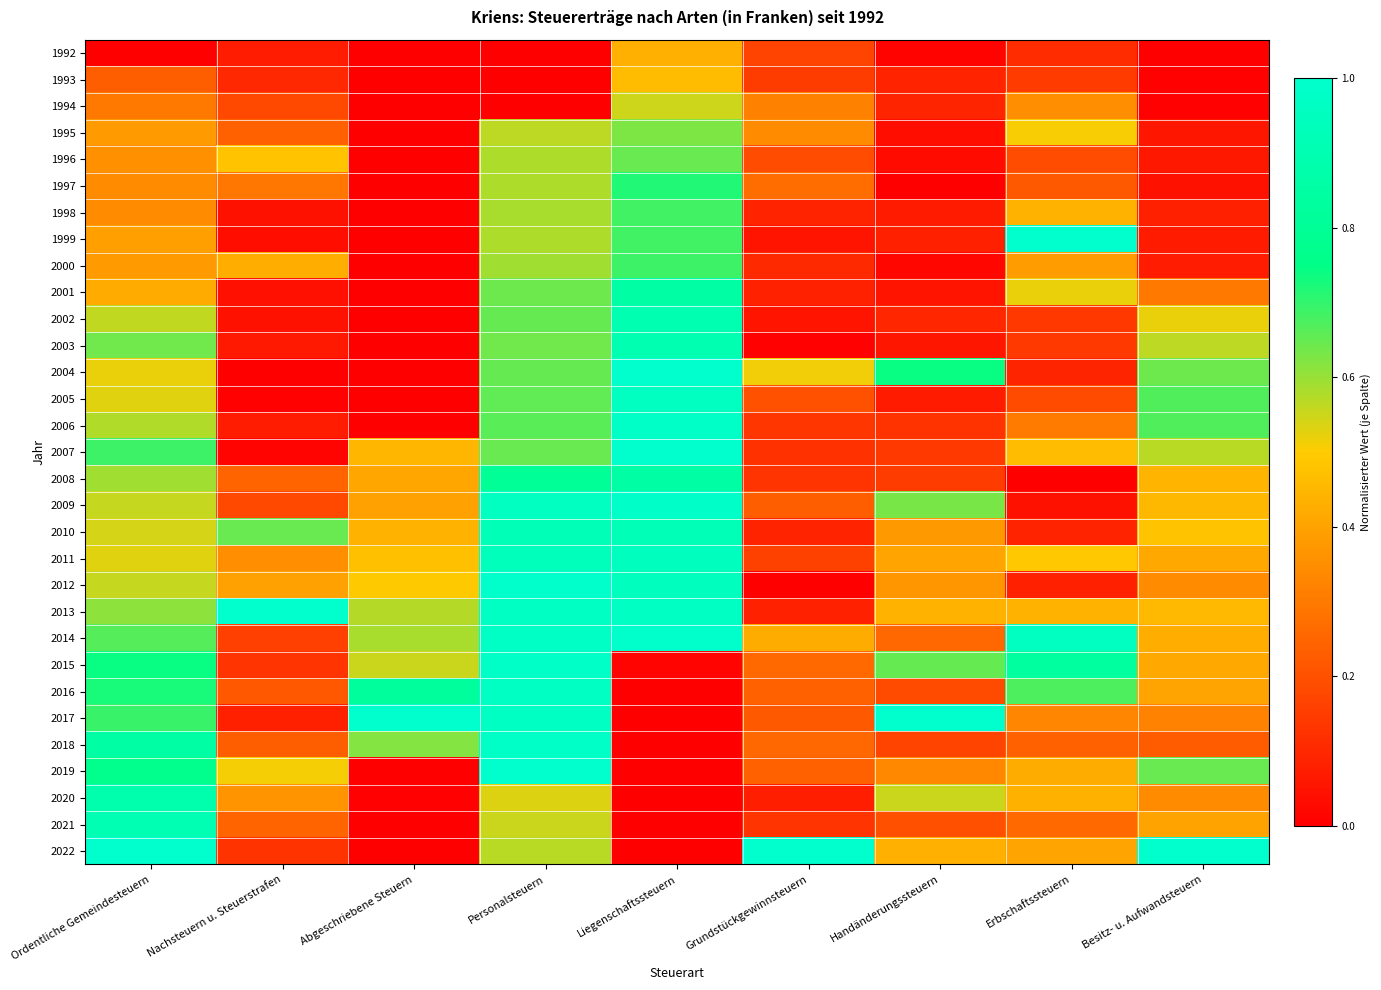

Reading right to left, extract all data points from this chart.

1992: Besitz- u. Aufwandsteuern=0.0	Erbschaftssteuern=0.1	Handänderungssteuern=0.0	Grundstückgewinnsteuern=0.2	Liegenschaftssteuern=0.4	Personalsteuern=0.0	Abgeschriebene Steuern=0.0	Nachsteuern u. Steuerstrafen=0.1	Ordentliche Gemeindesteuern=0.0
1993: Besitz- u. Aufwandsteuern=0.0	Erbschaftssteuern=0.1	Handänderungssteuern=0.1	Grundstückgewinnsteuern=0.2	Liegenschaftssteuern=0.5	Personalsteuern=0.0	Abgeschriebene Steuern=0.0	Nachsteuern u. Steuerstrafen=0.1	Ordentliche Gemeindesteuern=0.2
1994: Besitz- u. Aufwandsteuern=0.0	Erbschaftssteuern=0.4	Handänderungssteuern=0.1	Grundstückgewinnsteuern=0.3	Liegenschaftssteuern=0.5	Personalsteuern=0.0	Abgeschriebene Steuern=0.0	Nachsteuern u. Steuerstrafen=0.2	Ordentliche Gemeindesteuern=0.3
1995: Besitz- u. Aufwandsteuern=0.1	Erbschaftssteuern=0.5	Handänderungssteuern=0.0	Grundstückgewinnsteuern=0.3	Liegenschaftssteuern=0.6	Personalsteuern=0.6	Abgeschriebene Steuern=0.0	Nachsteuern u. Steuerstrafen=0.2	Ordentliche Gemeindesteuern=0.4
1996: Besitz- u. Aufwandsteuern=0.1	Erbschaftssteuern=0.2	Handänderungssteuern=0.0	Grundstückgewinnsteuern=0.2	Liegenschaftssteuern=0.6	Personalsteuern=0.6	Abgeschriebene Steuern=0.0	Nachsteuern u. Steuerstrafen=0.5	Ordentliche Gemeindesteuern=0.4
1997: Besitz- u. Aufwandsteuern=0.0	Erbschaftssteuern=0.2	Handänderungssteuern=0.0	Grundstückgewinnsteuern=0.3	Liegenschaftssteuern=0.7	Personalsteuern=0.6	Abgeschriebene Steuern=0.0	Nachsteuern u. Steuerstrafen=0.3	Ordentliche Gemeindesteuern=0.3
1998: Besitz- u. Aufwandsteuern=0.1	Erbschaftssteuern=0.4	Handänderungssteuern=0.1	Grundstückgewinnsteuern=0.1	Liegenschaftssteuern=0.7	Personalsteuern=0.6	Abgeschriebene Steuern=0.0	Nachsteuern u. Steuerstrafen=0.0	Ordentliche Gemeindesteuern=0.3
1999: Besitz- u. Aufwandsteuern=0.1	Erbschaftssteuern=1.0	Handänderungssteuern=0.1	Grundstückgewinnsteuern=0.1	Liegenschaftssteuern=0.7	Personalsteuern=0.6	Abgeschriebene Steuern=0.0	Nachsteuern u. Steuerstrafen=0.0	Ordentliche Gemeindesteuern=0.4
2000: Besitz- u. Aufwandsteuern=0.1	Erbschaftssteuern=0.4	Handänderungssteuern=0.0	Grundstückgewinnsteuern=0.1	Liegenschaftssteuern=0.7	Personalsteuern=0.6	Abgeschriebene Steuern=0.0	Nachsteuern u. Steuerstrafen=0.4	Ordentliche Gemeindesteuern=0.4
2001: Besitz- u. Aufwandsteuern=0.3	Erbschaftssteuern=0.5	Handänderungssteuern=0.1	Grundstückgewinnsteuern=0.1	Liegenschaftssteuern=0.9	Personalsteuern=0.6	Abgeschriebene Steuern=0.0	Nachsteuern u. Steuerstrafen=0.0	Ordentliche Gemeindesteuern=0.4
2002: Besitz- u. Aufwandsteuern=0.5	Erbschaftssteuern=0.1	Handänderungssteuern=0.1	Grundstückgewinnsteuern=0.1	Liegenschaftssteuern=0.9	Personalsteuern=0.7	Abgeschriebene Steuern=0.0	Nachsteuern u. Steuerstrafen=0.0	Ordentliche Gemeindesteuern=0.6
2003: Besitz- u. Aufwandsteuern=0.6	Erbschaftssteuern=0.1	Handänderungssteuern=0.1	Grundstückgewinnsteuern=0.0	Liegenschaftssteuern=0.9	Personalsteuern=0.6	Abgeschriebene Steuern=0.0	Nachsteuern u. Steuerstrafen=0.1	Ordentliche Gemeindesteuern=0.6
2004: Besitz- u. Aufwandsteuern=0.6	Erbschaftssteuern=0.1	Handänderungssteuern=0.7	Grundstückgewinnsteuern=0.5	Liegenschaftssteuern=1.0	Personalsteuern=0.7	Abgeschriebene Steuern=0.0	Nachsteuern u. Steuerstrafen=0.0	Ordentliche Gemeindesteuern=0.5
2005: Besitz- u. Aufwandsteuern=0.7	Erbschaftssteuern=0.2	Handänderungssteuern=0.1	Grundstückgewinnsteuern=0.2	Liegenschaftssteuern=1.0	Personalsteuern=0.7	Abgeschriebene Steuern=0.0	Nachsteuern u. Steuerstrafen=0.0	Ordentliche Gemeindesteuern=0.5
2006: Besitz- u. Aufwandsteuern=0.7	Erbschaftssteuern=0.3	Handänderungssteuern=0.1	Grundstückgewinnsteuern=0.1	Liegenschaftssteuern=1.0	Personalsteuern=0.7	Abgeschriebene Steuern=0.0	Nachsteuern u. Steuerstrafen=0.1	Ordentliche Gemeindesteuern=0.6
2007: Besitz- u. Aufwandsteuern=0.6	Erbschaftssteuern=0.5	Handänderungssteuern=0.1	Grundstückgewinnsteuern=0.1	Liegenschaftssteuern=1.0	Personalsteuern=0.6	Abgeschriebene Steuern=0.4	Nachsteuern u. Steuerstrafen=0.0	Ordentliche Gemeindesteuern=0.7
2008: Besitz- u. Aufwandsteuern=0.4	Erbschaftssteuern=0.0	Handänderungssteuern=0.1	Grundstückgewinnsteuern=0.1	Liegenschaftssteuern=0.9	Personalsteuern=0.8	Abgeschriebene Steuern=0.4	Nachsteuern u. Steuerstrafen=0.2	Ordentliche Gemeindesteuern=0.6
2009: Besitz- u. Aufwandsteuern=0.4	Erbschaftssteuern=0.0	Handänderungssteuern=0.6	Grundstückgewinnsteuern=0.2	Liegenschaftssteuern=1.0	Personalsteuern=1.0	Abgeschriebene Steuern=0.4	Nachsteuern u. Steuerstrafen=0.2	Ordentliche Gemeindesteuern=0.6
2010: Besitz- u. Aufwandsteuern=0.5	Erbschaftssteuern=0.1	Handänderungssteuern=0.4	Grundstückgewinnsteuern=0.1	Liegenschaftssteuern=0.9	Personalsteuern=0.9	Abgeschriebene Steuern=0.4	Nachsteuern u. Steuerstrafen=0.6	Ordentliche Gemeindesteuern=0.5
2011: Besitz- u. Aufwandsteuern=0.4	Erbschaftssteuern=0.5	Handänderungssteuern=0.4	Grundstückgewinnsteuern=0.2	Liegenschaftssteuern=0.9	Personalsteuern=0.9	Abgeschriebene Steuern=0.5	Nachsteuern u. Steuerstrafen=0.3	Ordentliche Gemeindesteuern=0.5
2012: Besitz- u. Aufwandsteuern=0.3	Erbschaftssteuern=0.1	Handänderungssteuern=0.4	Grundstückgewinnsteuern=0.0	Liegenschaftssteuern=1.0	Personalsteuern=1.0	Abgeschriebene Steuern=0.5	Nachsteuern u. Steuerstrafen=0.4	Ordentliche Gemeindesteuern=0.6
2013: Besitz- u. Aufwandsteuern=0.5	Erbschaftssteuern=0.4	Handänderungssteuern=0.4	Grundstückgewinnsteuern=0.1	Liegenschaftssteuern=1.0	Personalsteuern=1.0	Abgeschriebene Steuern=0.6	Nachsteuern u. Steuerstrafen=1.0	Ordentliche Gemeindesteuern=0.6
2014: Besitz- u. Aufwandsteuern=0.4	Erbschaftssteuern=1.0	Handänderungssteuern=0.3	Grundstückgewinnsteuern=0.4	Liegenschaftssteuern=1.0	Personalsteuern=1.0	Abgeschriebene Steuern=0.6	Nachsteuern u. Steuerstrafen=0.2	Ordentliche Gemeindesteuern=0.7
2015: Besitz- u. Aufwandsteuern=0.4	Erbschaftssteuern=0.8	Handänderungssteuern=0.7	Grundstückgewinnsteuern=0.3	Liegenschaftssteuern=0.0	Personalsteuern=1.0	Abgeschriebene Steuern=0.6	Nachsteuern u. Steuerstrafen=0.1	Ordentliche Gemeindesteuern=0.7
2016: Besitz- u. Aufwandsteuern=0.4	Erbschaftssteuern=0.7	Handänderungssteuern=0.2	Grundstückgewinnsteuern=0.2	Liegenschaftssteuern=0.0	Personalsteuern=1.0	Abgeschriebene Steuern=0.8	Nachsteuern u. Steuerstrafen=0.2	Ordentliche Gemeindesteuern=0.7
2017: Besitz- u. Aufwandsteuern=0.3	Erbschaftssteuern=0.3	Handänderungssteuern=1.0	Grundstückgewinnsteuern=0.2	Liegenschaftssteuern=0.0	Personalsteuern=1.0	Abgeschriebene Steuern=1.0	Nachsteuern u. Steuerstrafen=0.1	Ordentliche Gemeindesteuern=0.7
2018: Besitz- u. Aufwandsteuern=0.2	Erbschaftssteuern=0.2	Handänderungssteuern=0.2	Grundstückgewinnsteuern=0.3	Liegenschaftssteuern=0.0	Personalsteuern=1.0	Abgeschriebene Steuern=0.6	Nachsteuern u. Steuerstrafen=0.2	Ordentliche Gemeindesteuern=0.9
2019: Besitz- u. Aufwandsteuern=0.6	Erbschaftssteuern=0.4	Handänderungssteuern=0.3	Grundstückgewinnsteuern=0.2	Liegenschaftssteuern=0.0	Personalsteuern=1.0	Abgeschriebene Steuern=0.0	Nachsteuern u. Steuerstrafen=0.5	Ordentliche Gemeindesteuern=0.8
2020: Besitz- u. Aufwandsteuern=0.3	Erbschaftssteuern=0.4	Handänderungssteuern=0.6	Grundstückgewinnsteuern=0.1	Liegenschaftssteuern=0.0	Personalsteuern=0.5	Abgeschriebene Steuern=0.0	Nachsteuern u. Steuerstrafen=0.4	Ordentliche Gemeindesteuern=0.9
2021: Besitz- u. Aufwandsteuern=0.4	Erbschaftssteuern=0.3	Handänderungssteuern=0.2	Grundstückgewinnsteuern=0.1	Liegenschaftssteuern=0.0	Personalsteuern=0.6	Abgeschriebene Steuern=0.0	Nachsteuern u. Steuerstrafen=0.2	Ordentliche Gemeindesteuern=0.9
2022: Besitz- u. Aufwandsteuern=1.0	Erbschaftssteuern=0.4	Handänderungssteuern=0.4	Grundstückgewinnsteuern=1.0	Liegenschaftssteuern=0.0	Personalsteuern=0.6	Abgeschriebene Steuern=0.0	Nachsteuern u. Steuerstrafen=0.1	Ordentliche Gemeindesteuern=1.0